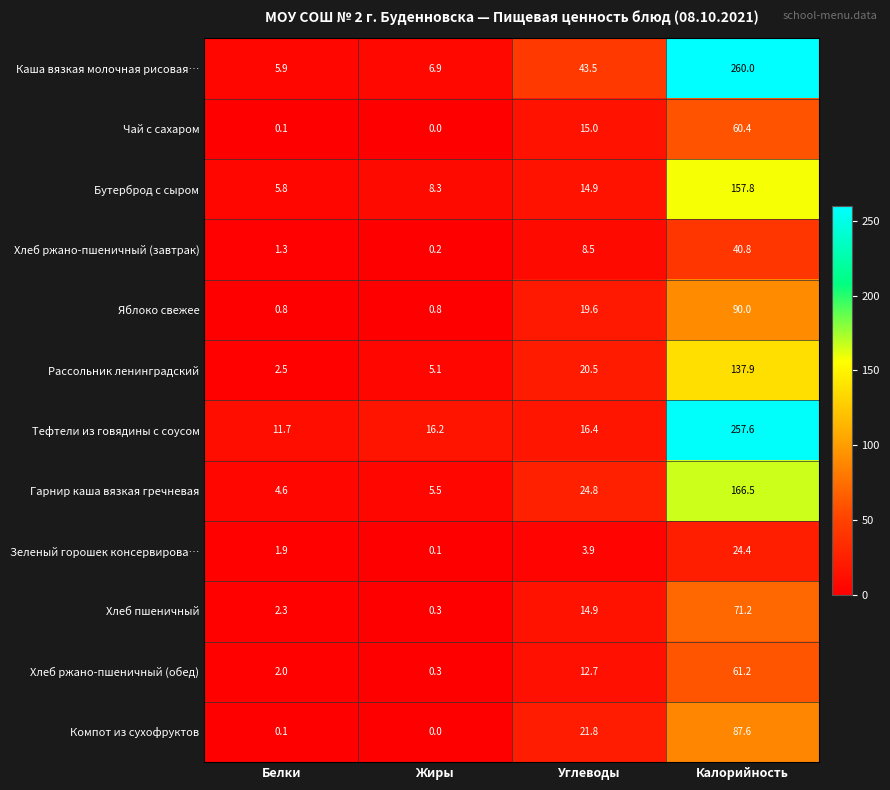

What is the sum of the Бутерброд с сыром values at Калорийность and Углеводы?

172.7